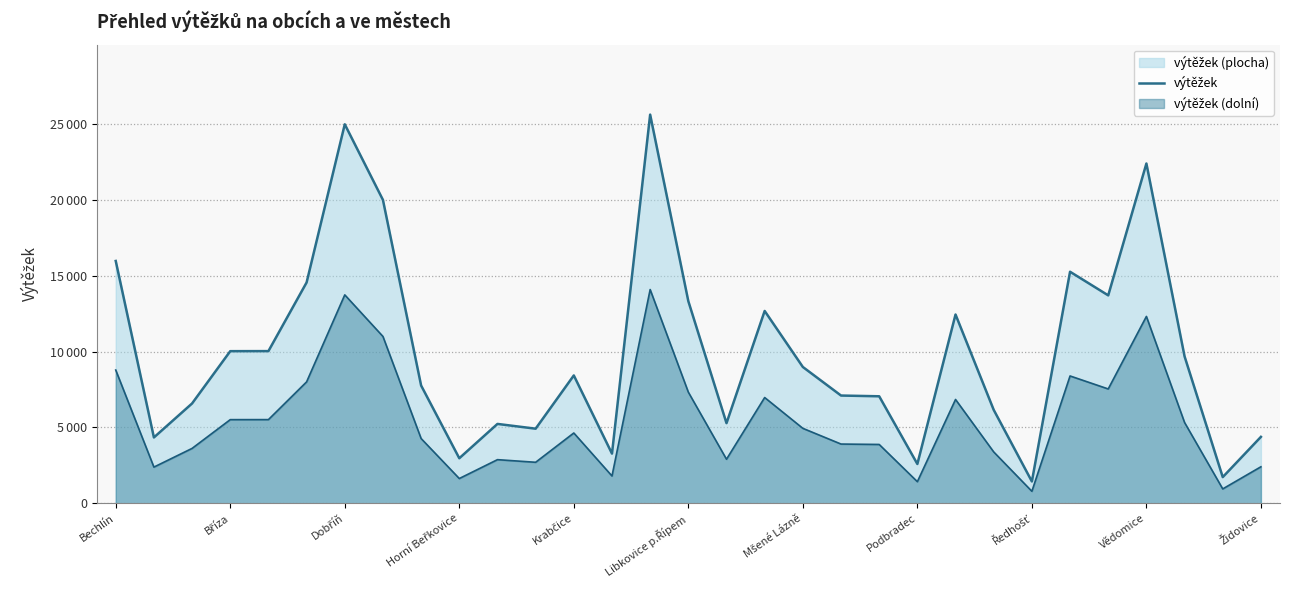

True or false: the data has more than 0 interior local peaks.

True